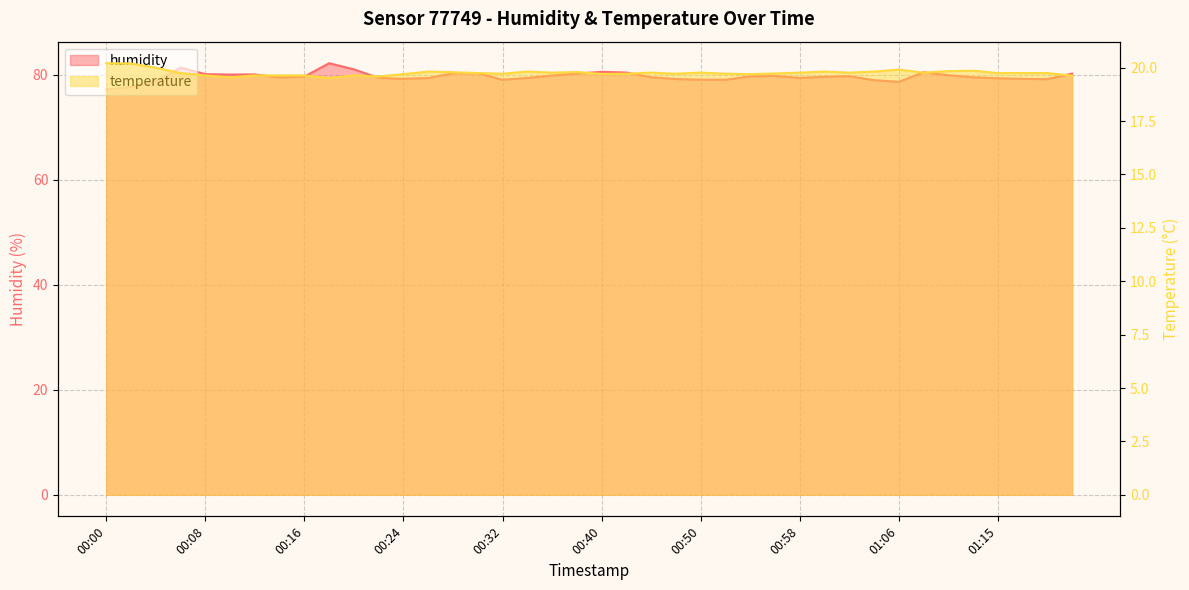

What is the approximate value of temperature at 00:39?

19.8